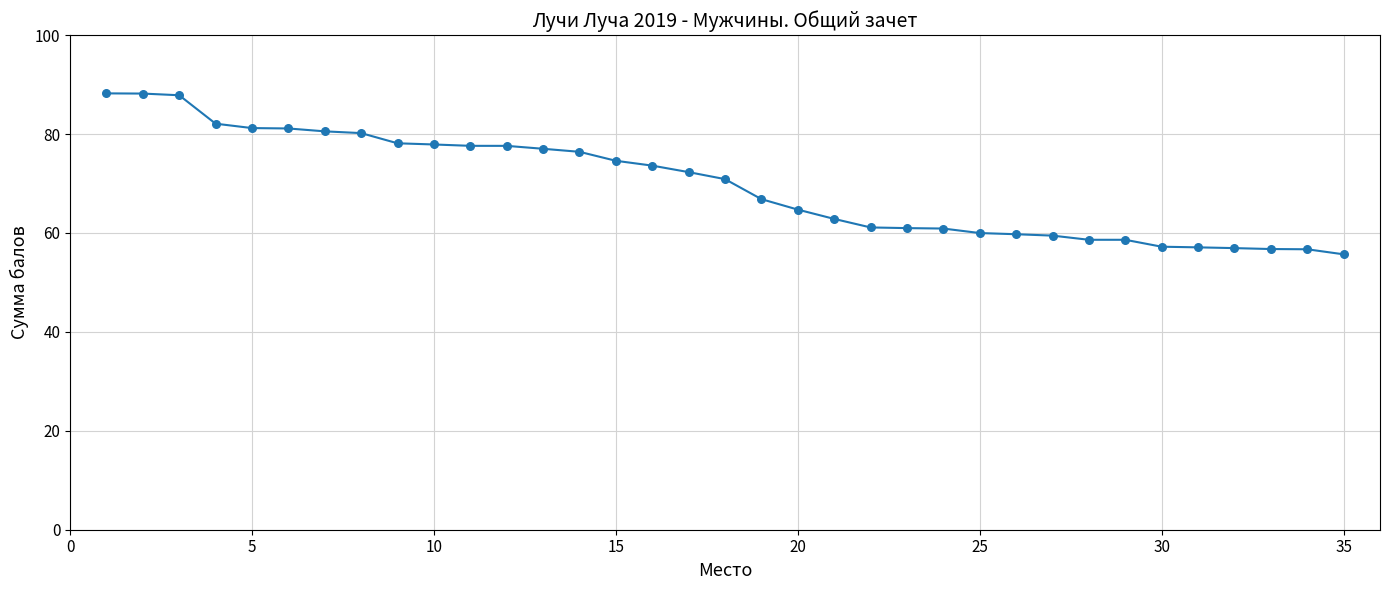

What is the range of Y values (max minus min)?

32.5